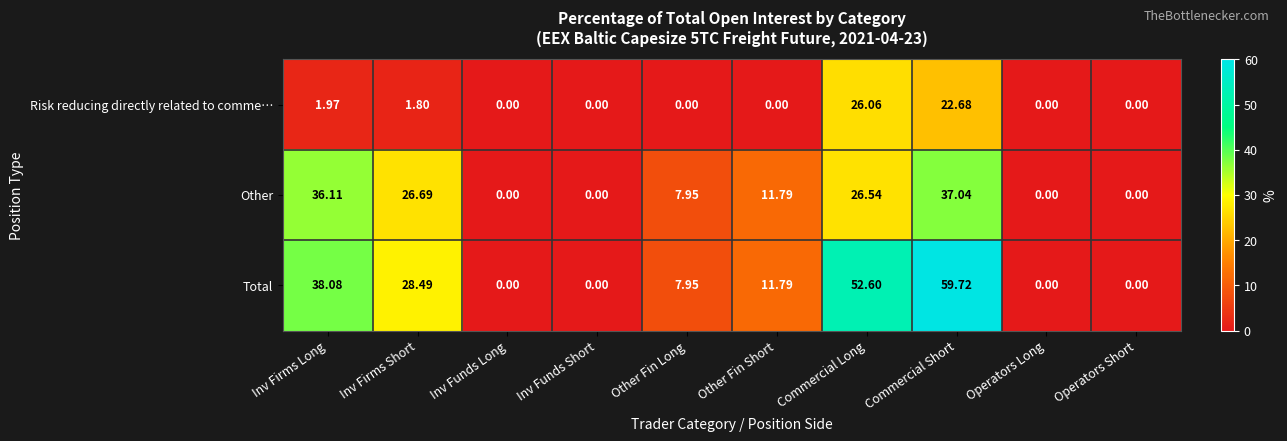

List the series in order of their peak value, highest first.

Total, Other, Risk reducing directly related to comme…